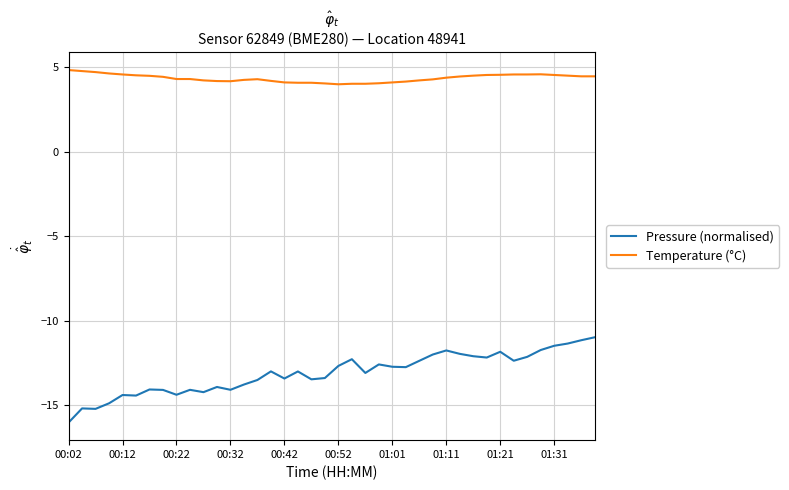

True or false: Pressure (normalised) and Temperature (°C) cross at least once.

False